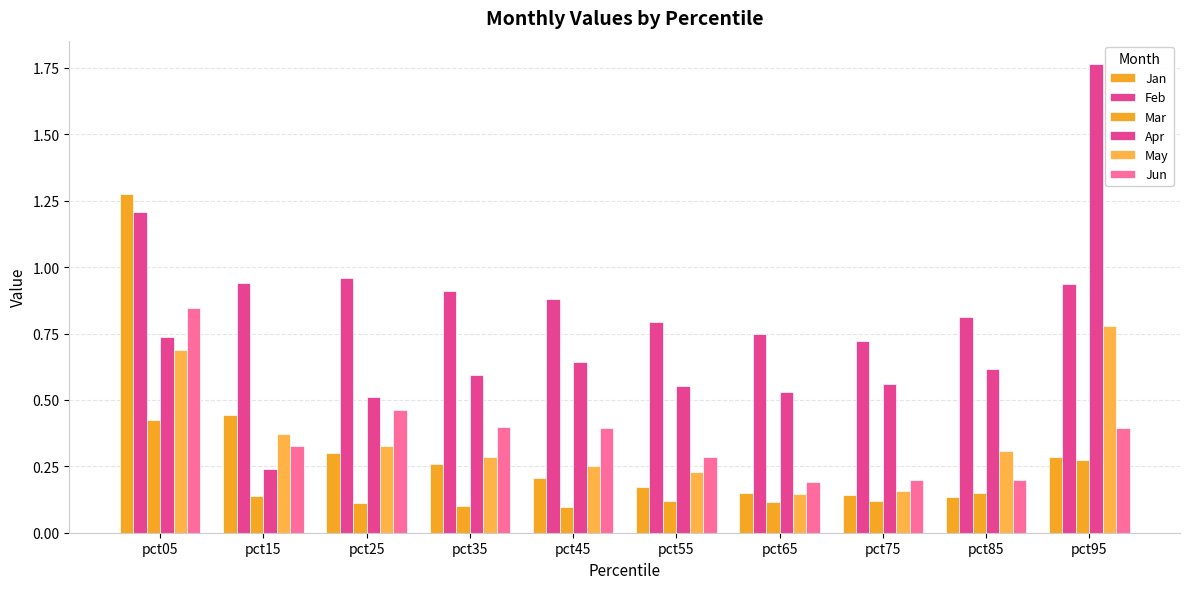

Reading left to right, extract all data points from this chart.

Jan: 1.3	0.4	0.3	0.3	0.2	0.2	0.1	0.1	0.1	0.3
Feb: 1.2	0.9	1.0	0.9	0.9	0.8	0.7	0.7	0.8	0.9
Mar: 0.4	0.1	0.1	0.1	0.1	0.1	0.1	0.1	0.1	0.3
Apr: 0.7	0.2	0.5	0.6	0.6	0.6	0.5	0.6	0.6	1.8
May: 0.7	0.4	0.3	0.3	0.3	0.2	0.1	0.2	0.3	0.8
Jun: 0.8	0.3	0.5	0.4	0.4	0.3	0.2	0.2	0.2	0.4